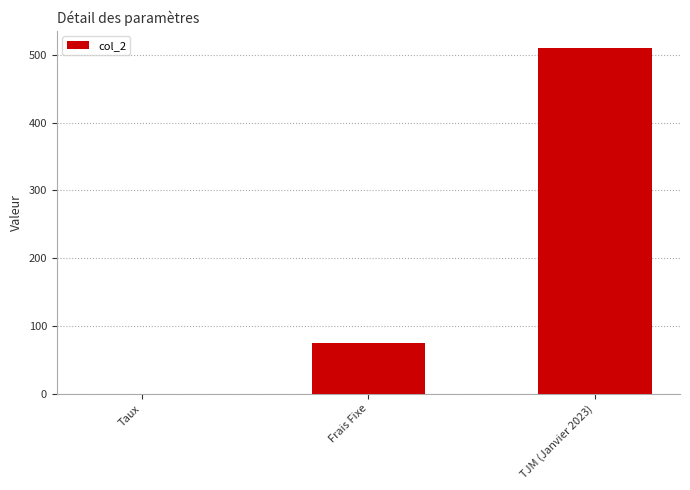

The chart shows a value of 881.2 at TJM (Janvier 2023). True or false?

False